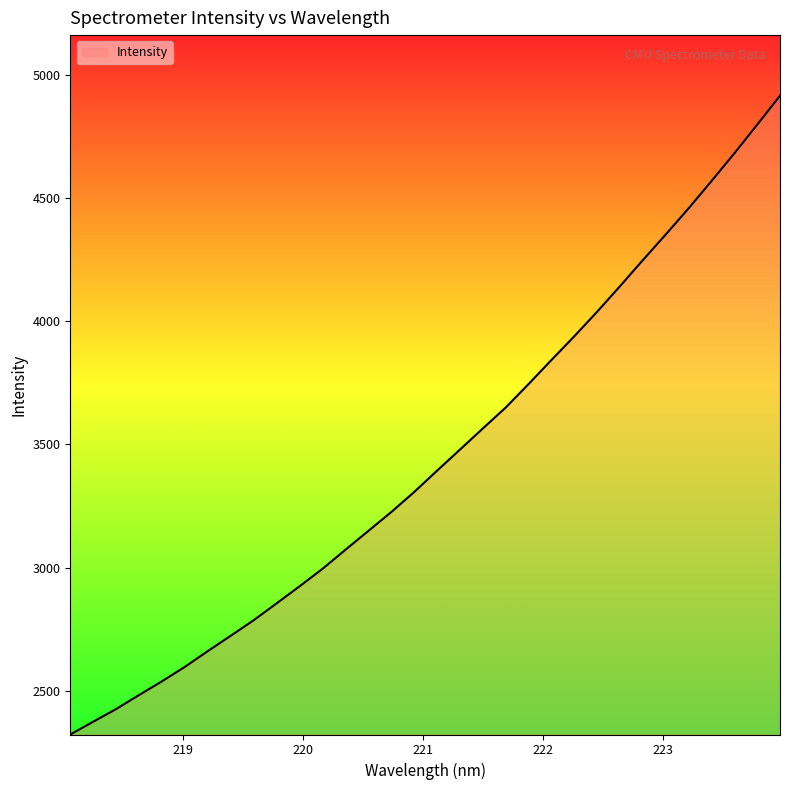

What is the maximum value shown in the chart?

4914.5